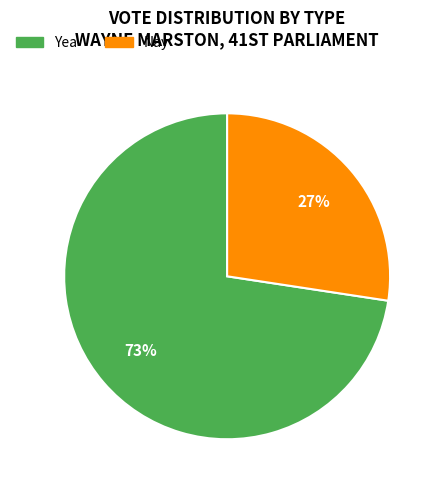

Is the sum of Nay and Yea greater than half?

Yes